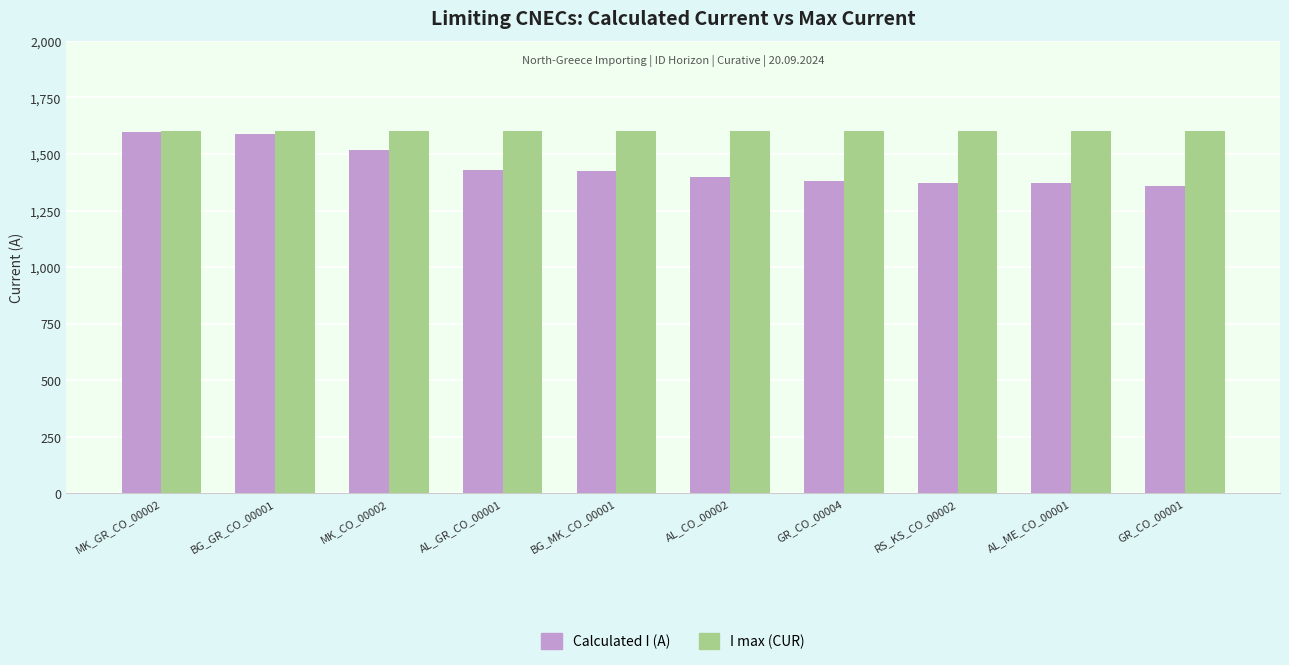

Rank the series at GR_CO_00004 from highest to lowest value.

I max (CUR), Calculated I (A)